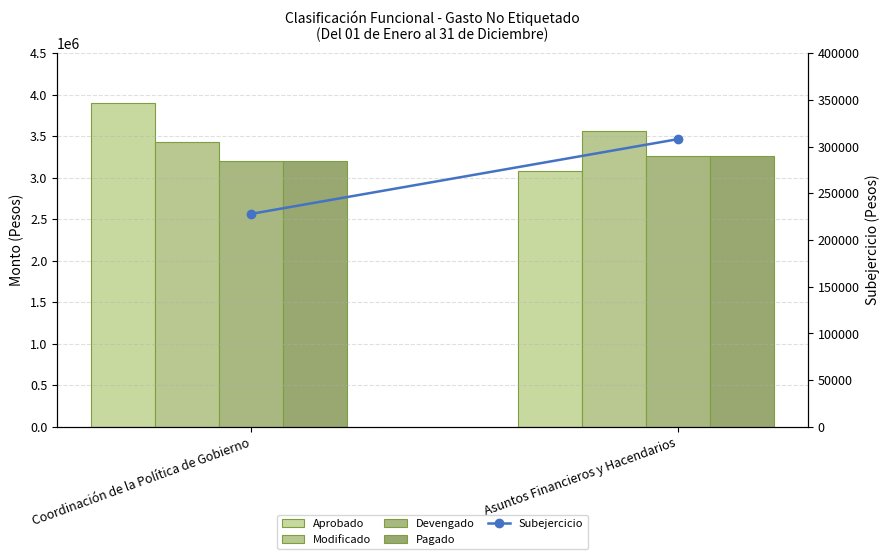

Which series has the largest range (max minus min)?

Aprobado